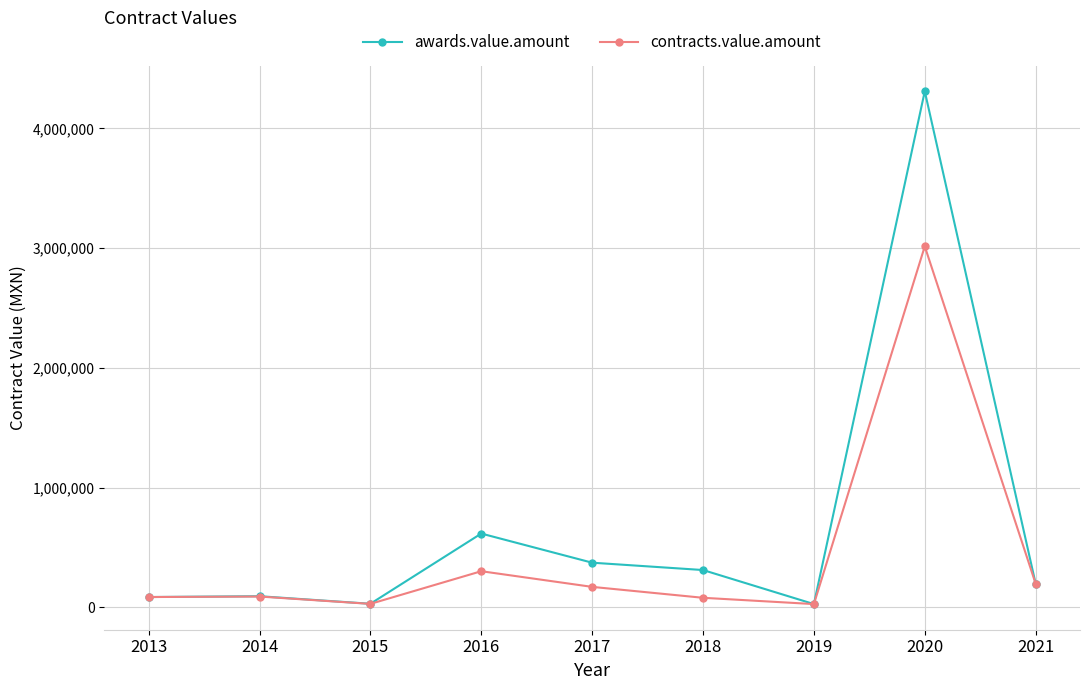

What is the difference between the maximum and minimum values in the awards.value.amount series?

4282944.8